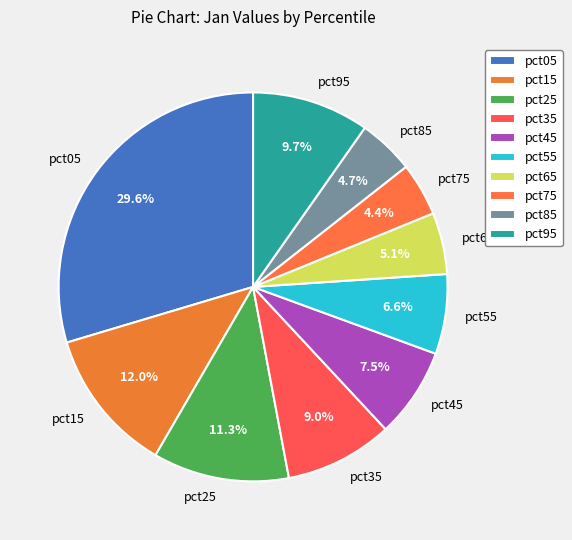

What percentage is NOT represented by pct55?

93.4%